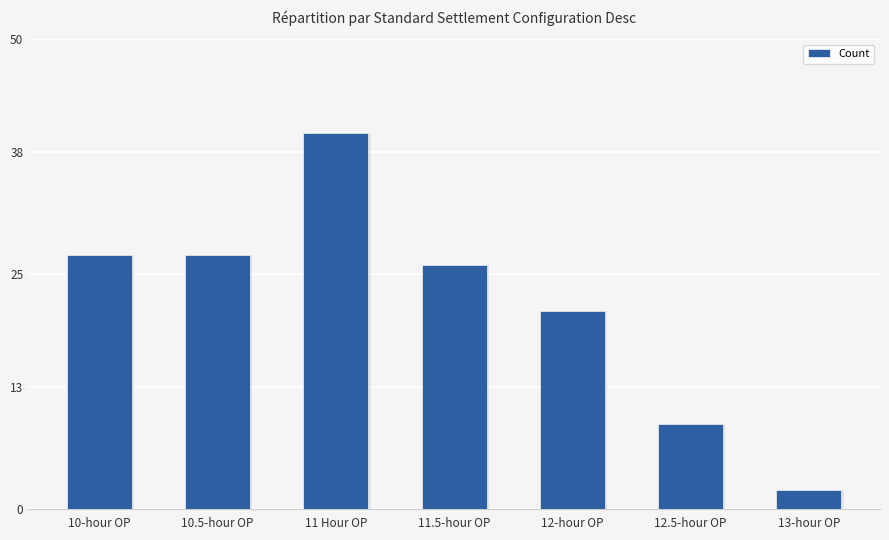

What is the ratio of the value at 10.5-hour OP to the value at 13-hour OP?

13.5